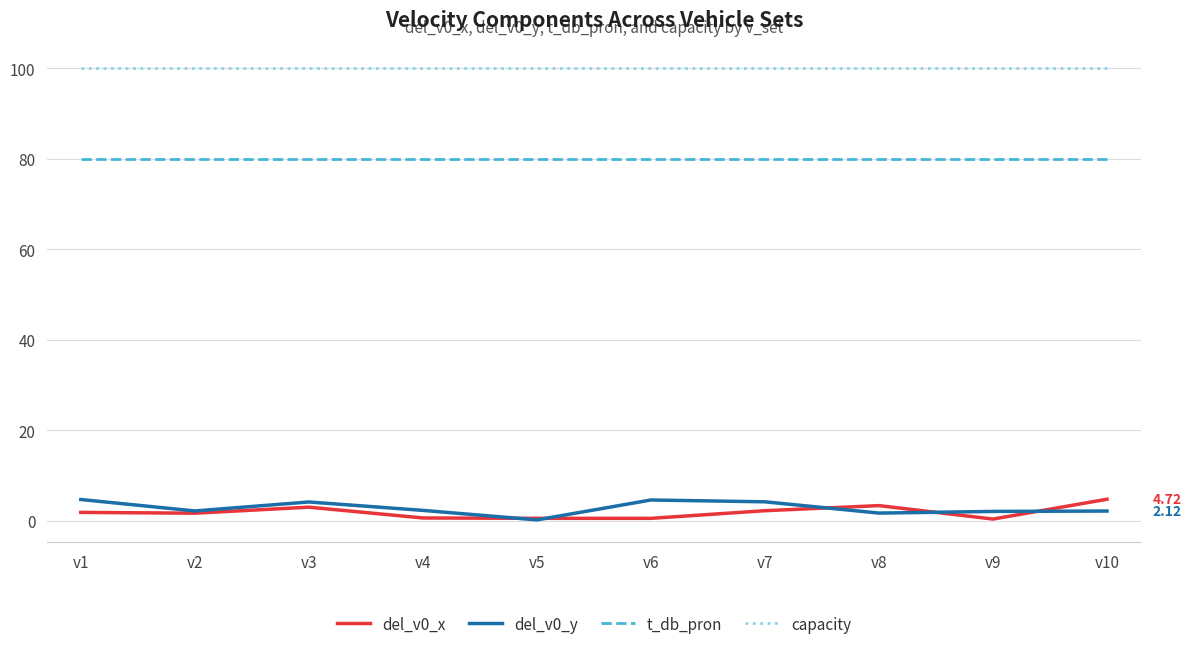

What is the sum of all del_v0_y values?

27.9